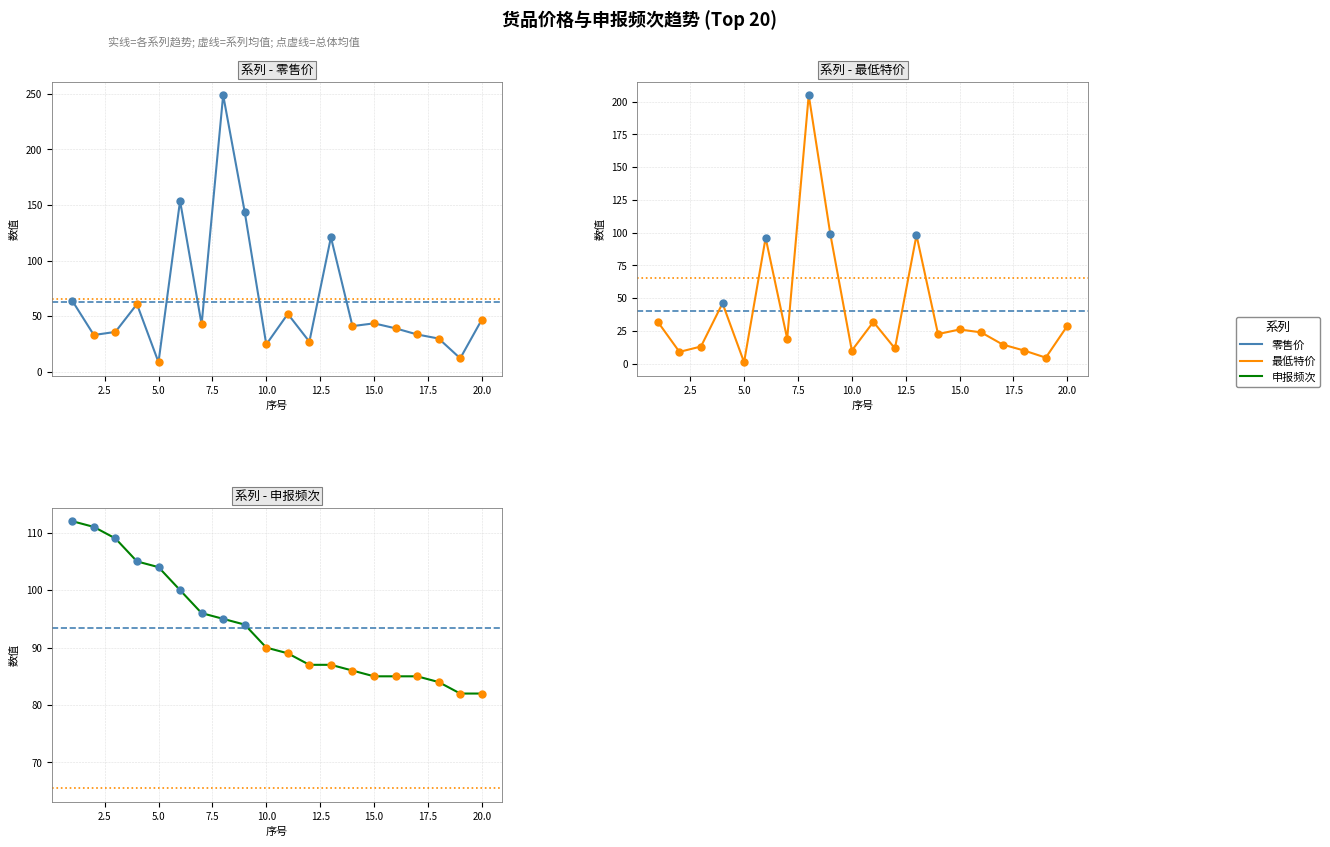

Which series has the largest total across all categories?

申报频次